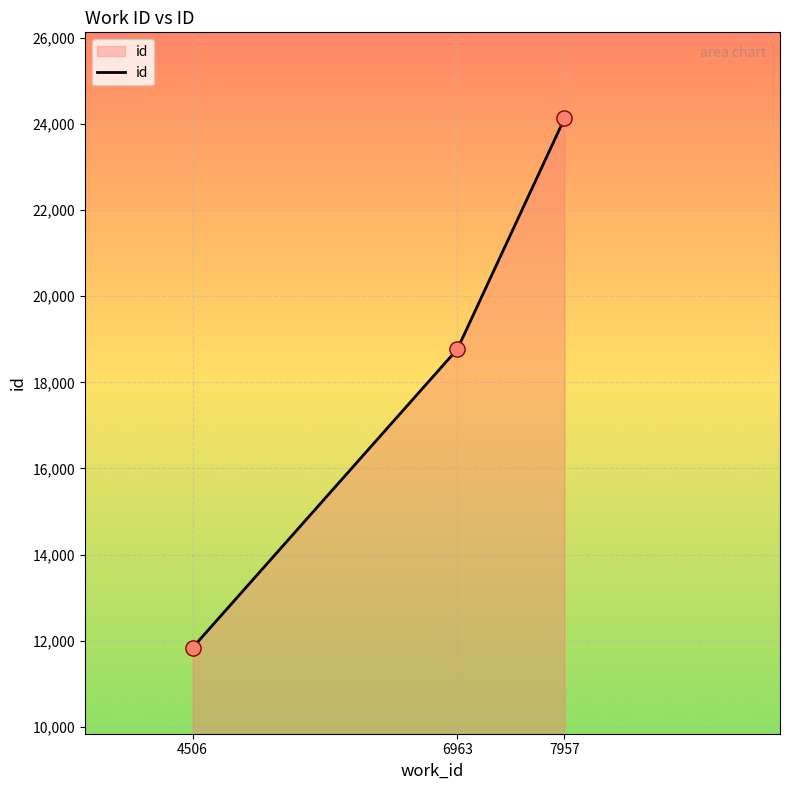

Approximately how many times larger is the value at 6963 compared to 4506?

1.6